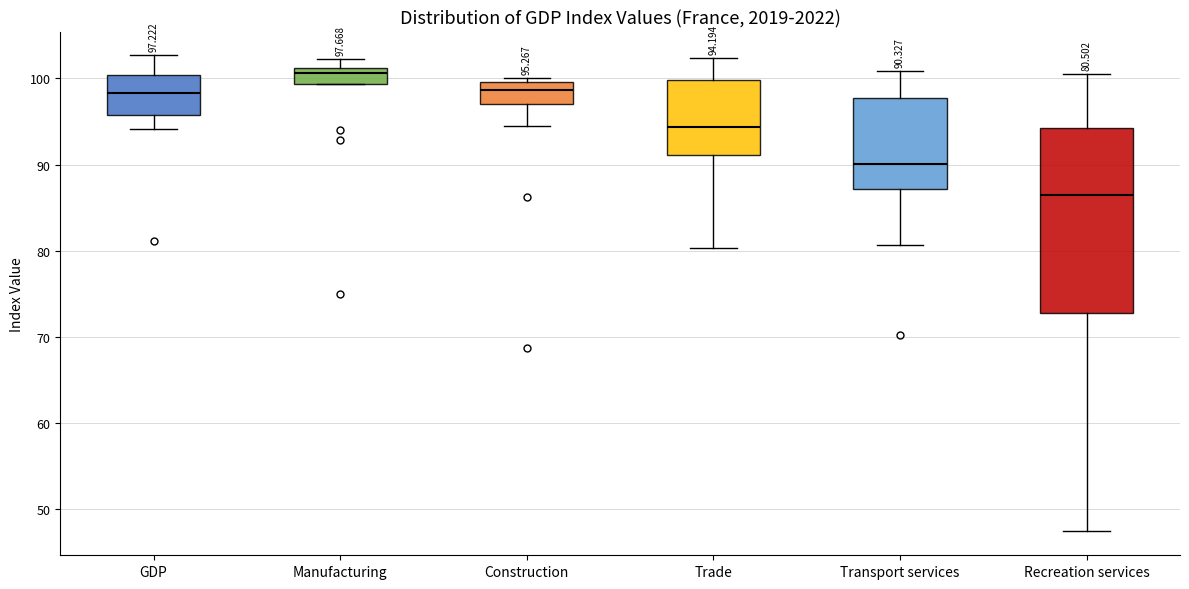

Which box is the tallest, from its lower edge to its upper edge?

Recreation services